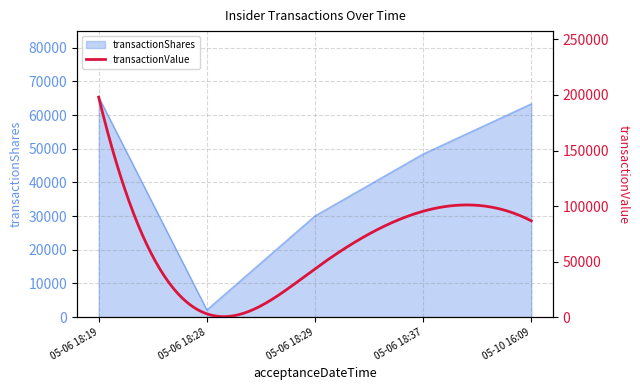

Which category has the highest value in the transactionShares series?

05-06 18:19